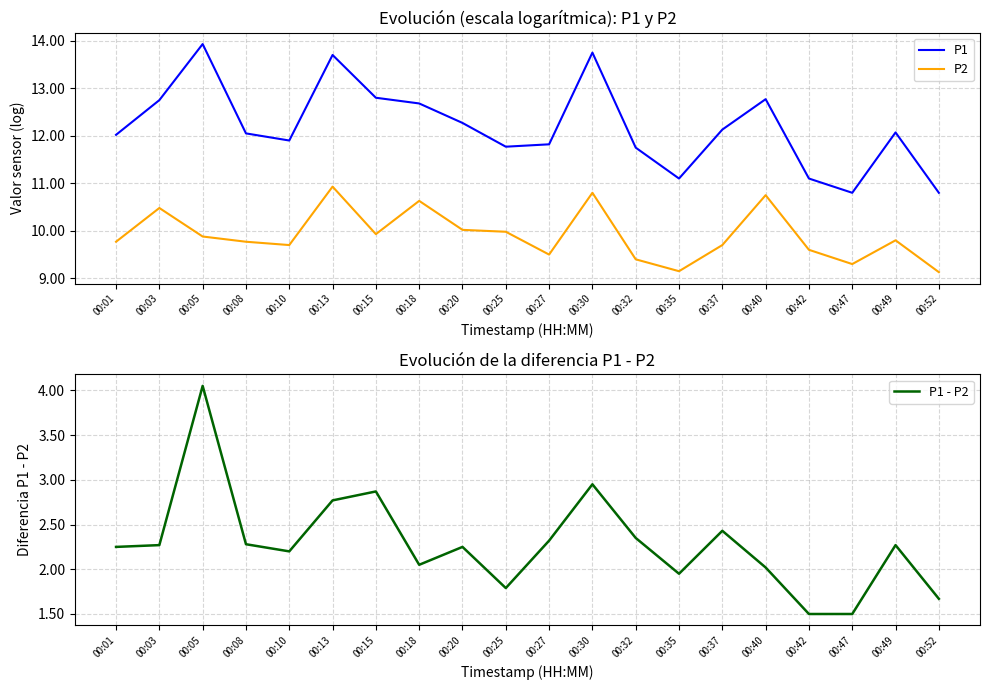

At which category does P2 reach its first local valley?

00:10